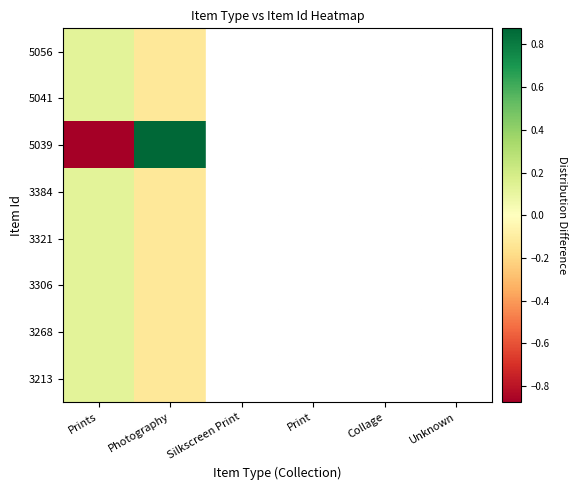

Which series has the largest total across all categories?

5056